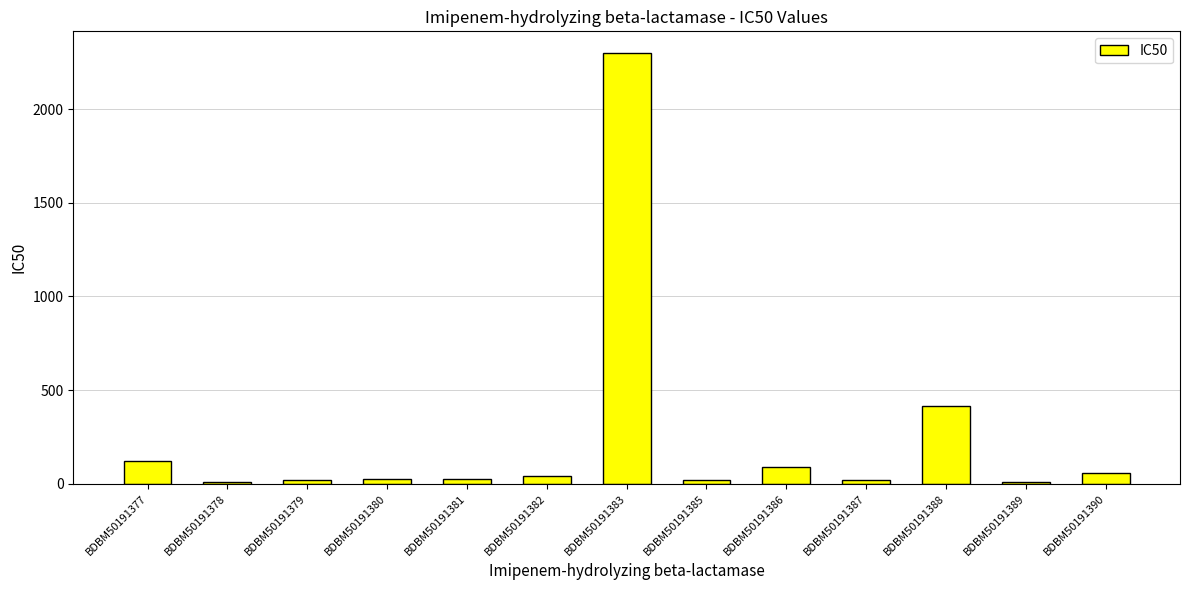

Does the chart contain stacked bars?

No